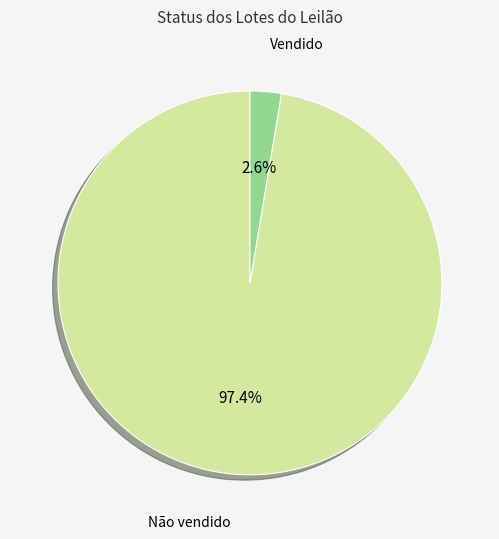

Which slice is the largest?

Não vendido